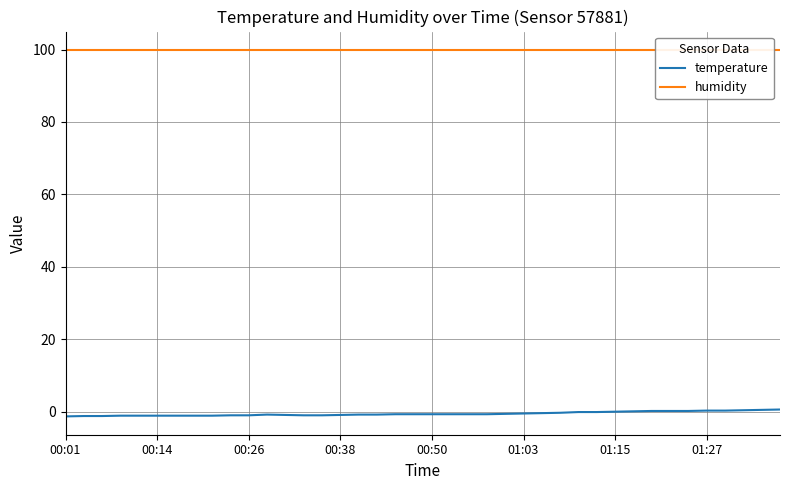

Between 21 and 28, which series saw the biggest shift?

temperature